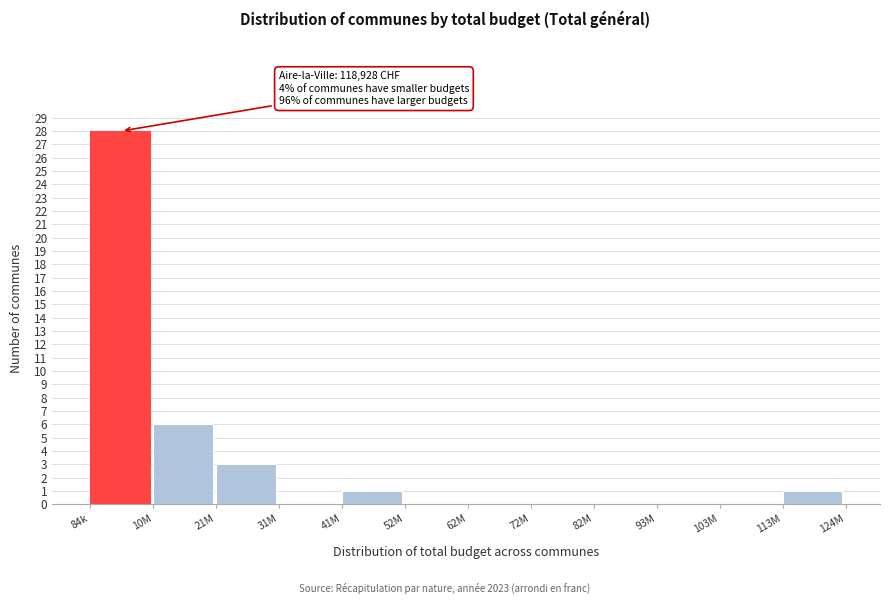

Reading left to right, transcribe all the data shown in this chart.

84k=28	10M=6	21M=3	31M=0	41M=1	52M=0	62M=0	72M=0	82M=0	93M=0	103M=0	113M=1